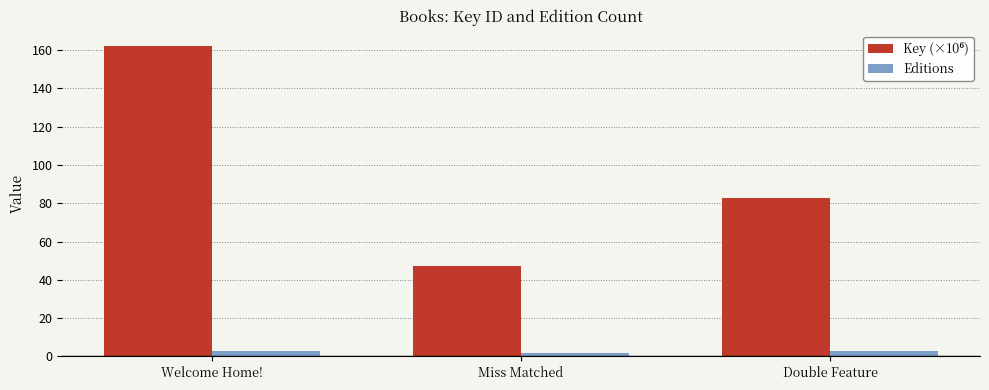

At how many categories does at least one series exceed 22?

3